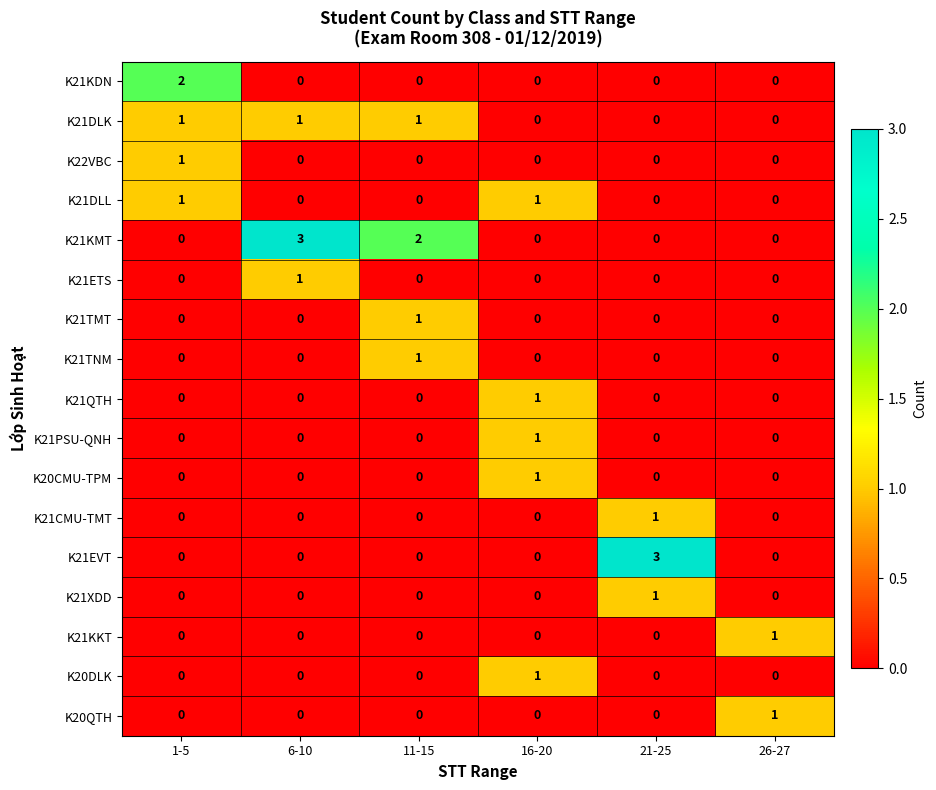

True or false: K21TMT has a value of 2 at 11-15.

False